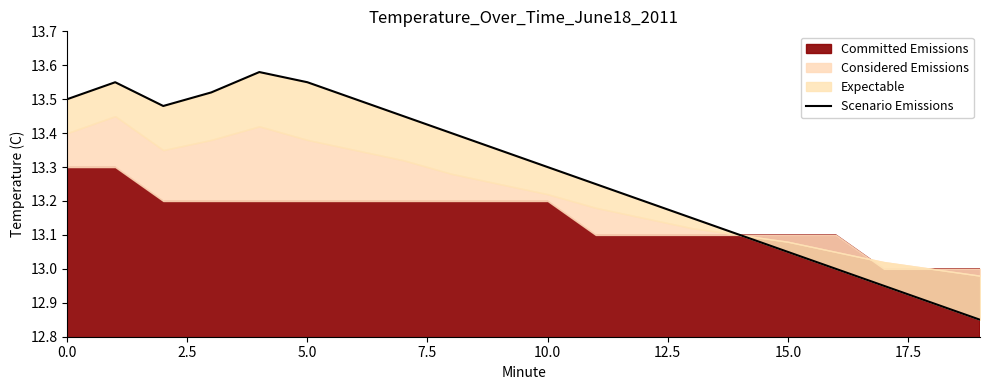

What is the sum of the values at 15 and 14?

26.1